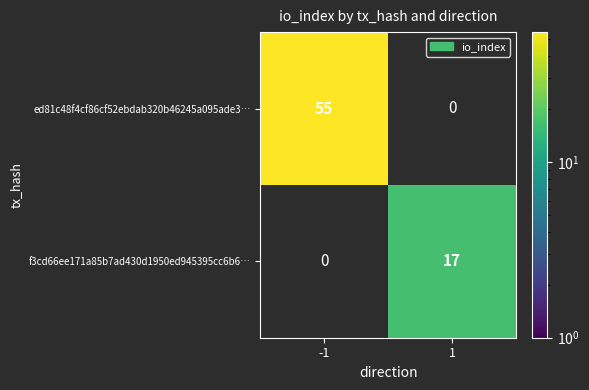

Is it true that ed81c48f4cf86cf52ebdab320b46245a095ade3… equals 55 at -1?

True